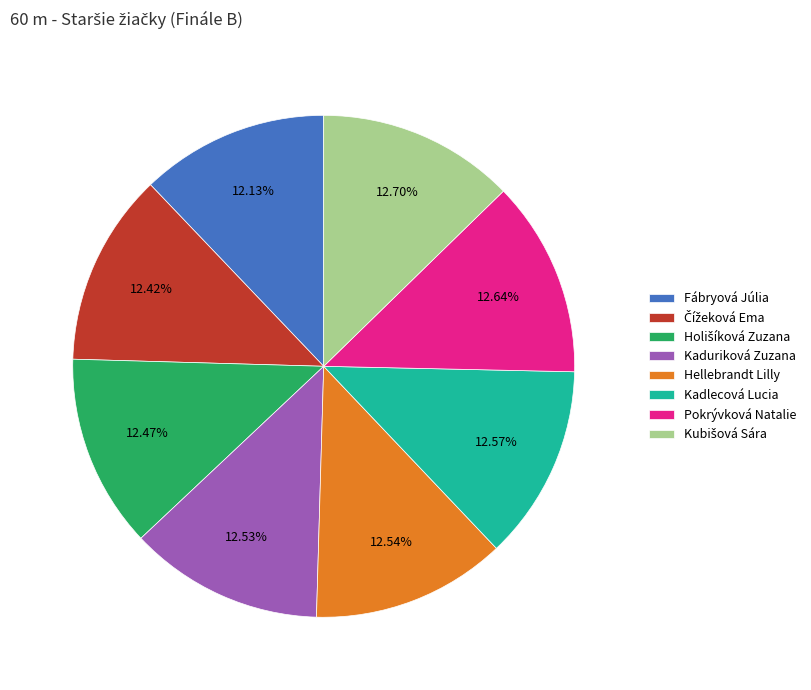

Does any single category account for the majority?

No